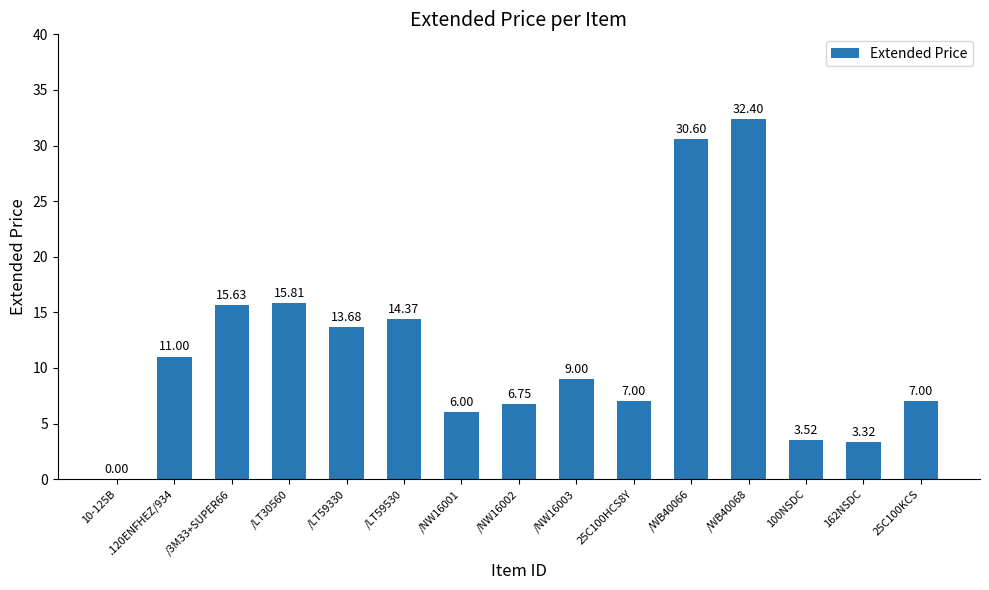

Which category has the highest value across all series?

/WB40068